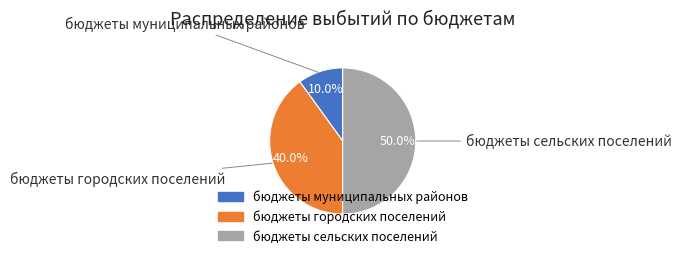

How many segments does this pie chart have?

3